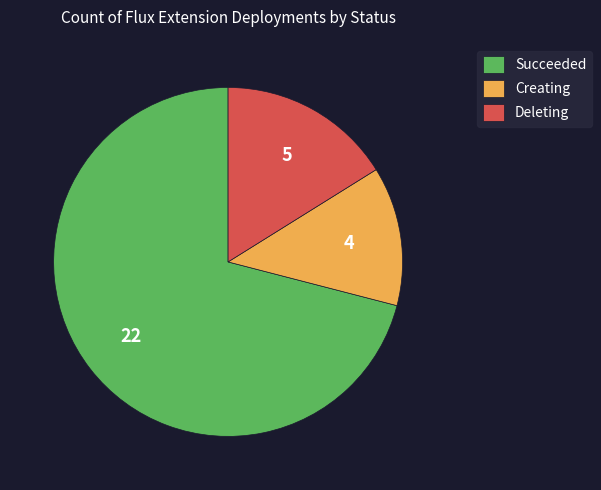

Which has a higher value, Deleting or Creating?

Deleting